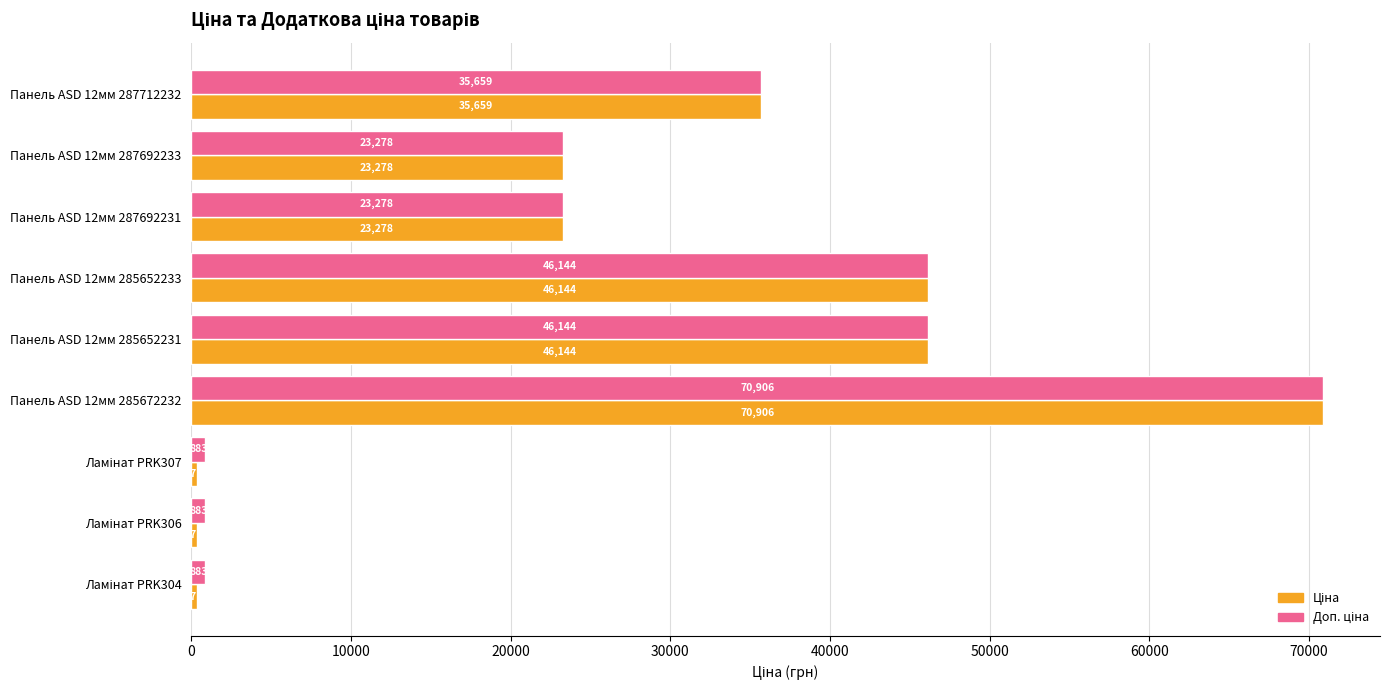

What is the greatest value displayed?

70906.0